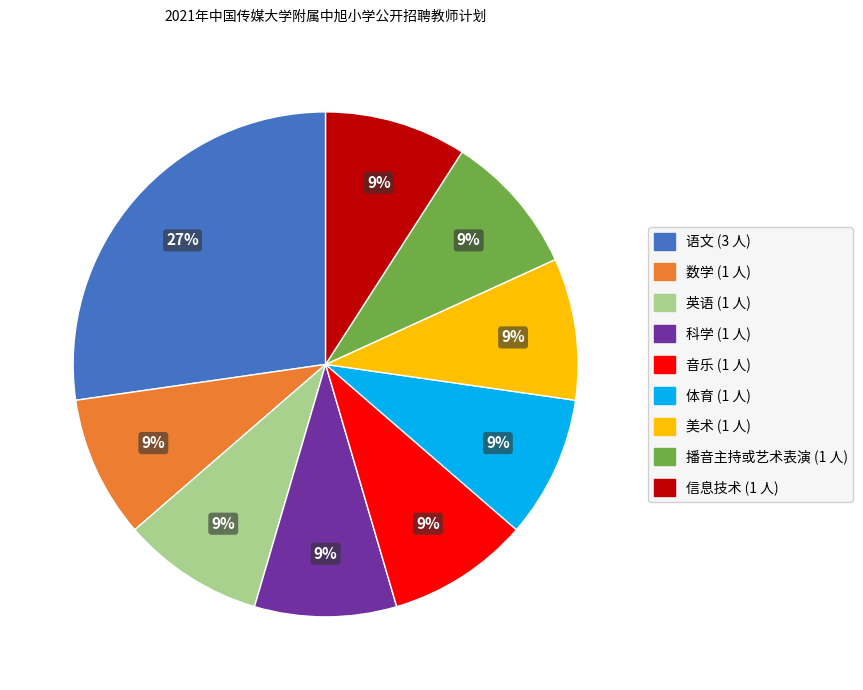

Approximately how many times larger is the value at 播音主持或艺术表演 compared to 英语?

1.0